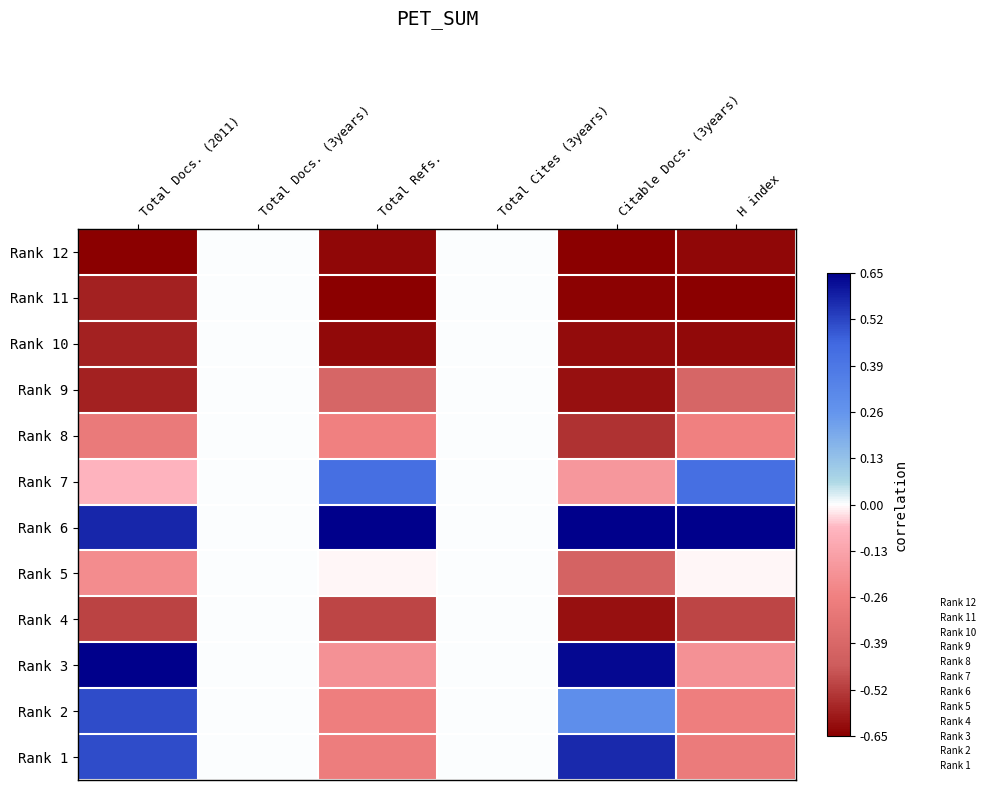

Rank the series at H index from highest to lowest value.

Rank 6, Rank 7, Rank 5, Rank 3, Rank 8, Rank 2, Rank 1, Rank 9, Rank 4, Rank 10, Rank 12, Rank 11